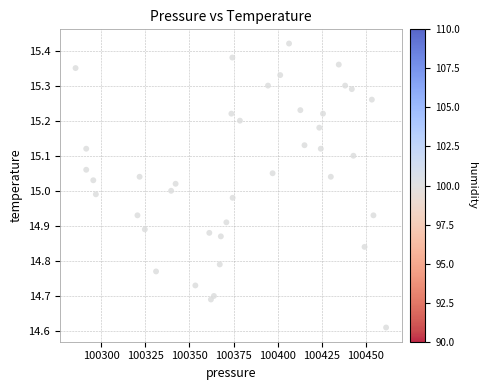

What is the range of X values (max minus min)?

175.8